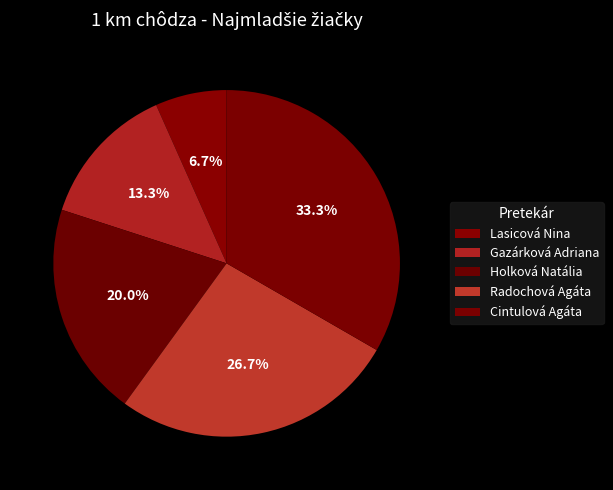

Combined, do Gazárková Adriana and Cintulová Agáta account for over 50%?

No